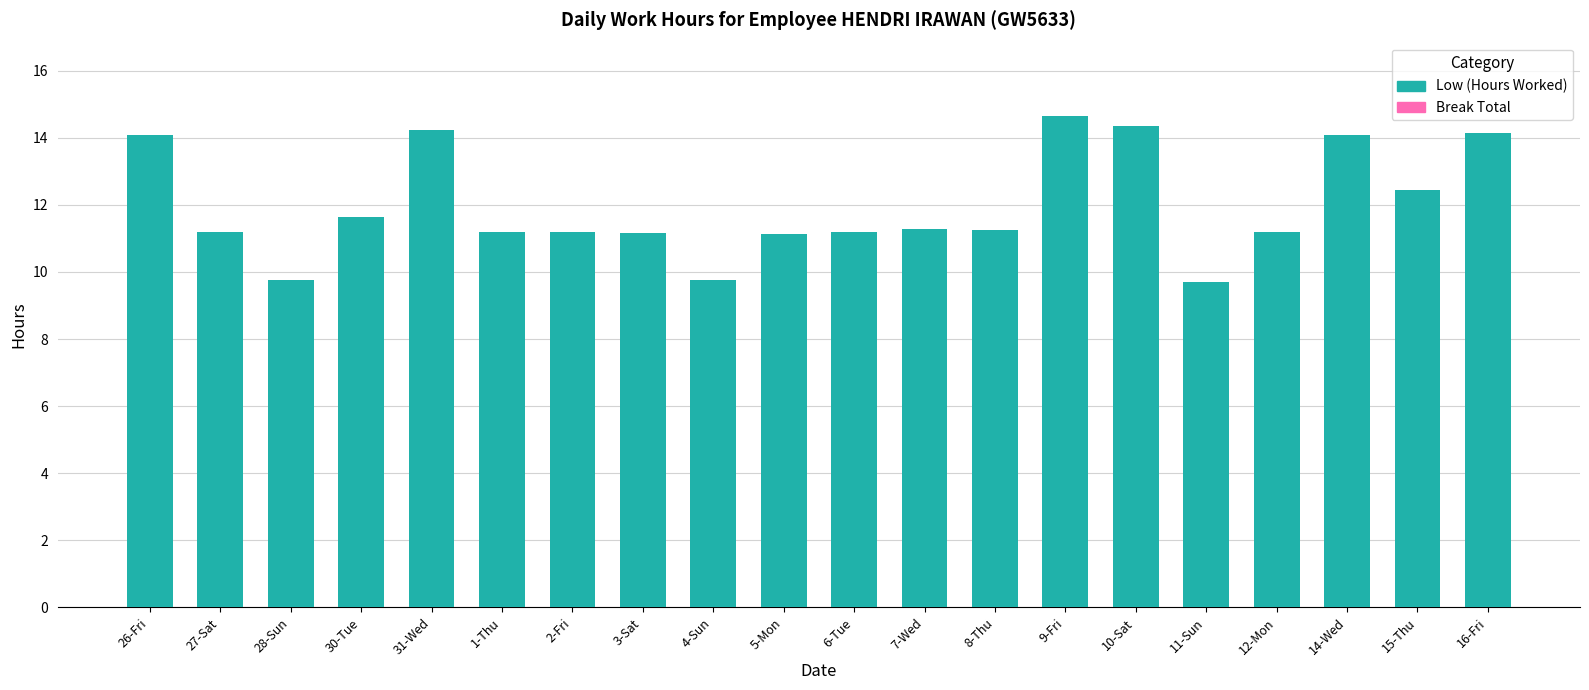

What is the maximum value shown in the chart?

14.6